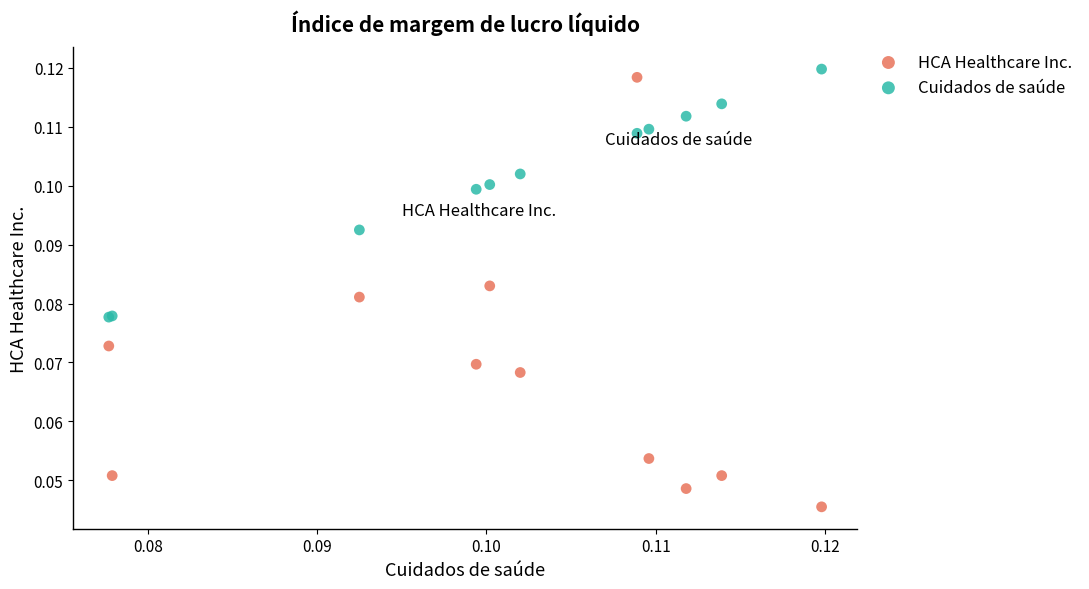

Which series reaches the minimum Y coordinate?

HCA Healthcare Inc.